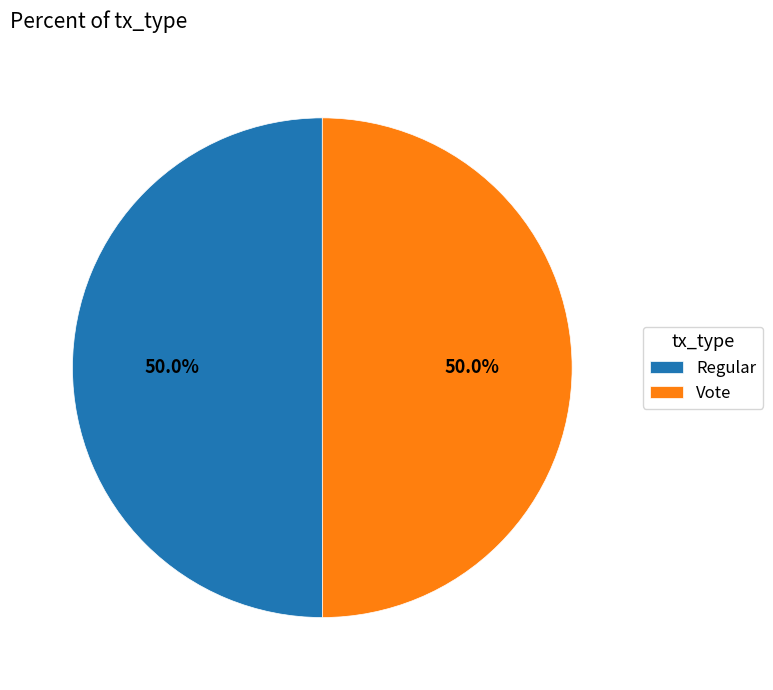

Approximately how many times larger is the value at Vote compared to Regular?

1.0